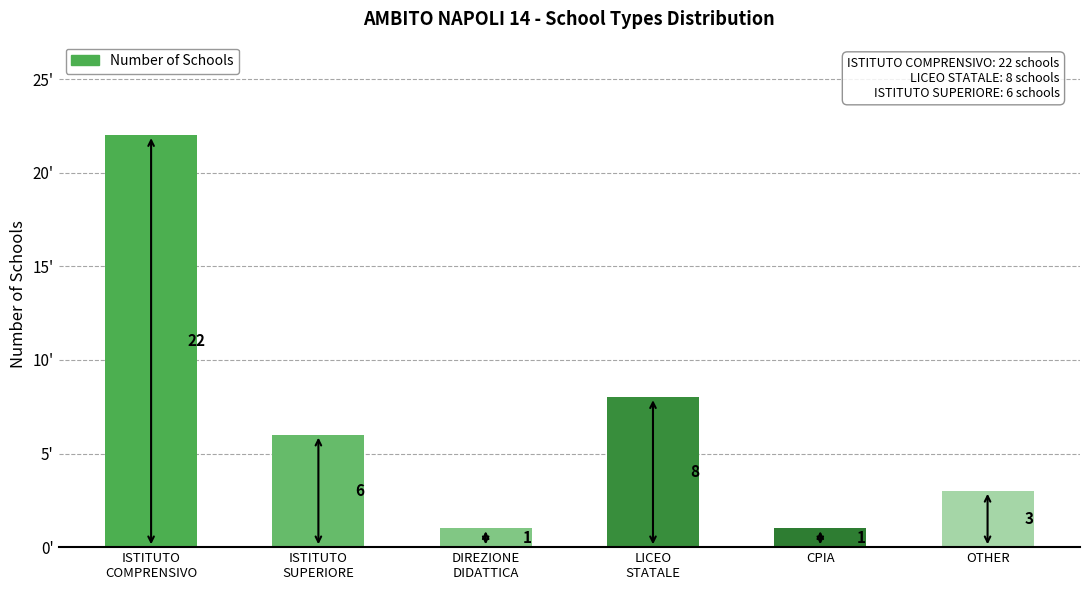

Approximately how many times larger is the value at ISTITUTO
SUPERIORE compared to CPIA?

6.0